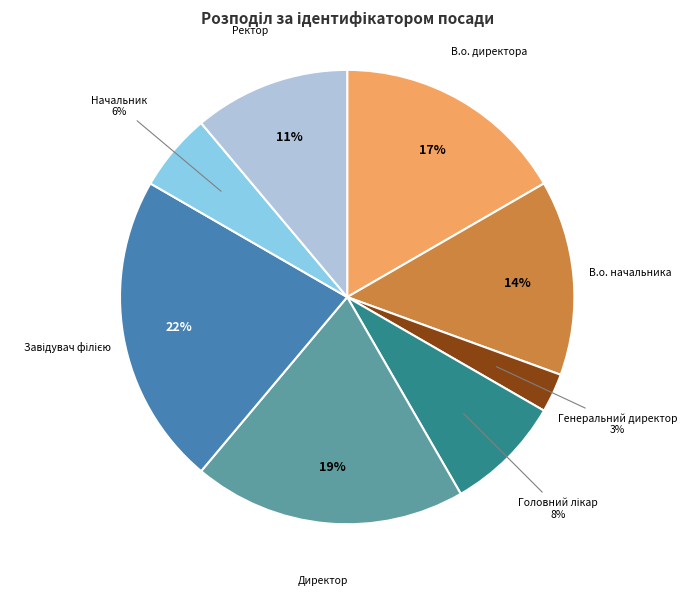

Is there a majority slice in this chart?

No